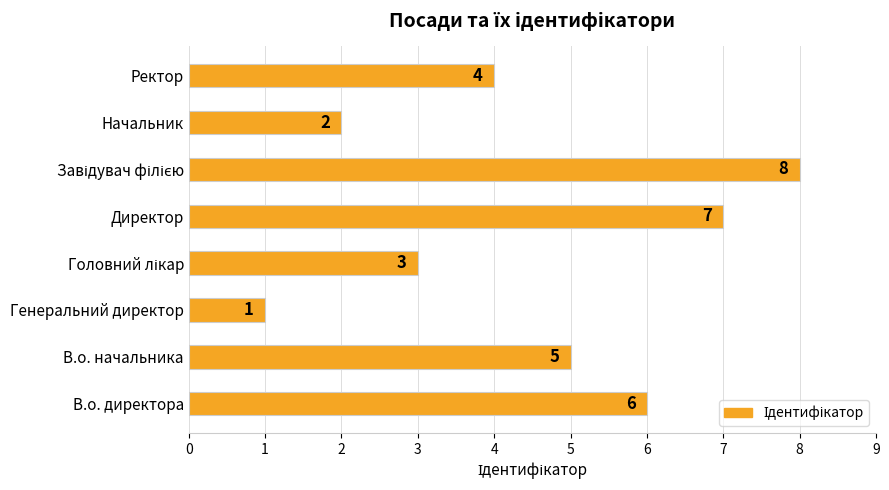

The value at Ректор is 1. True or false?

False